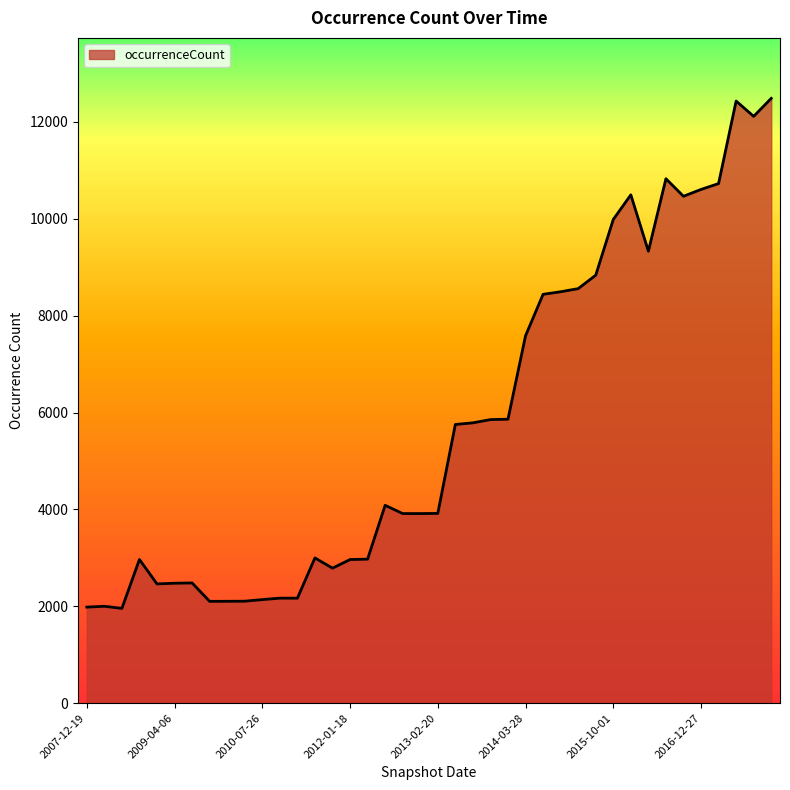

What is the minimum value shown in the chart?

1957